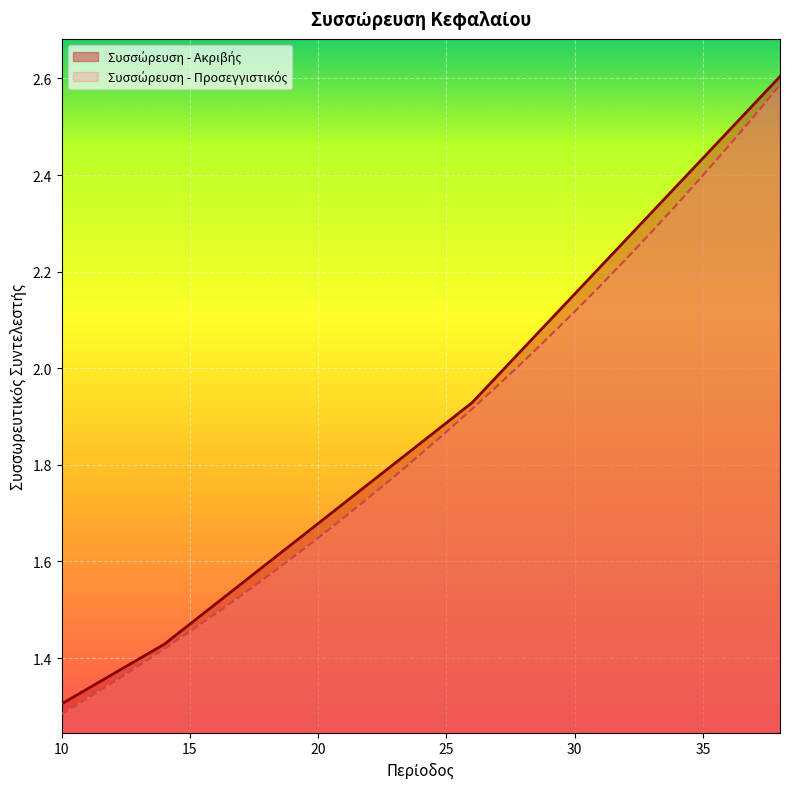

Read the Συσσώρευση - Ακριβής value at 25.

1.9